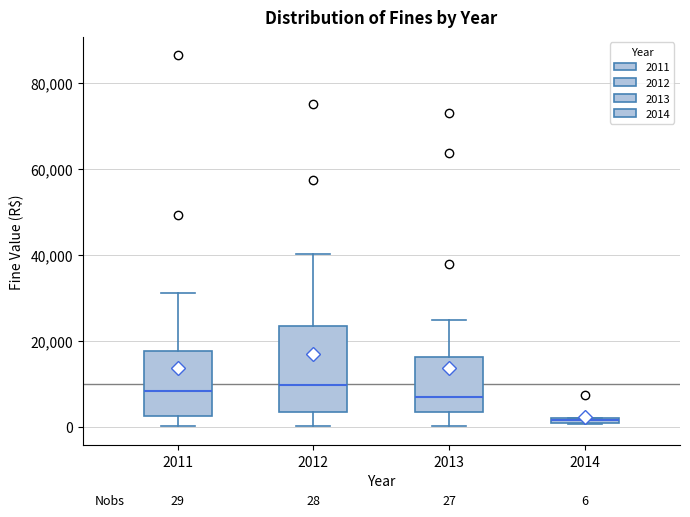

Which box is the tallest, from its lower edge to its upper edge?

2012